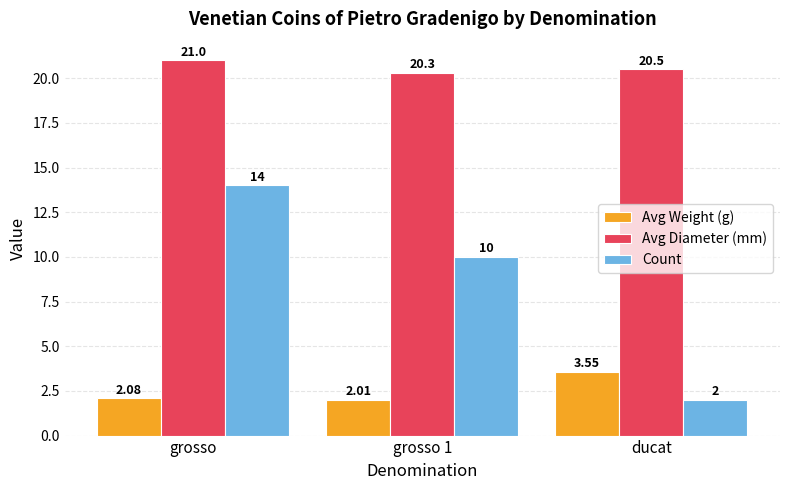

Which category has the highest value across all series?

grosso